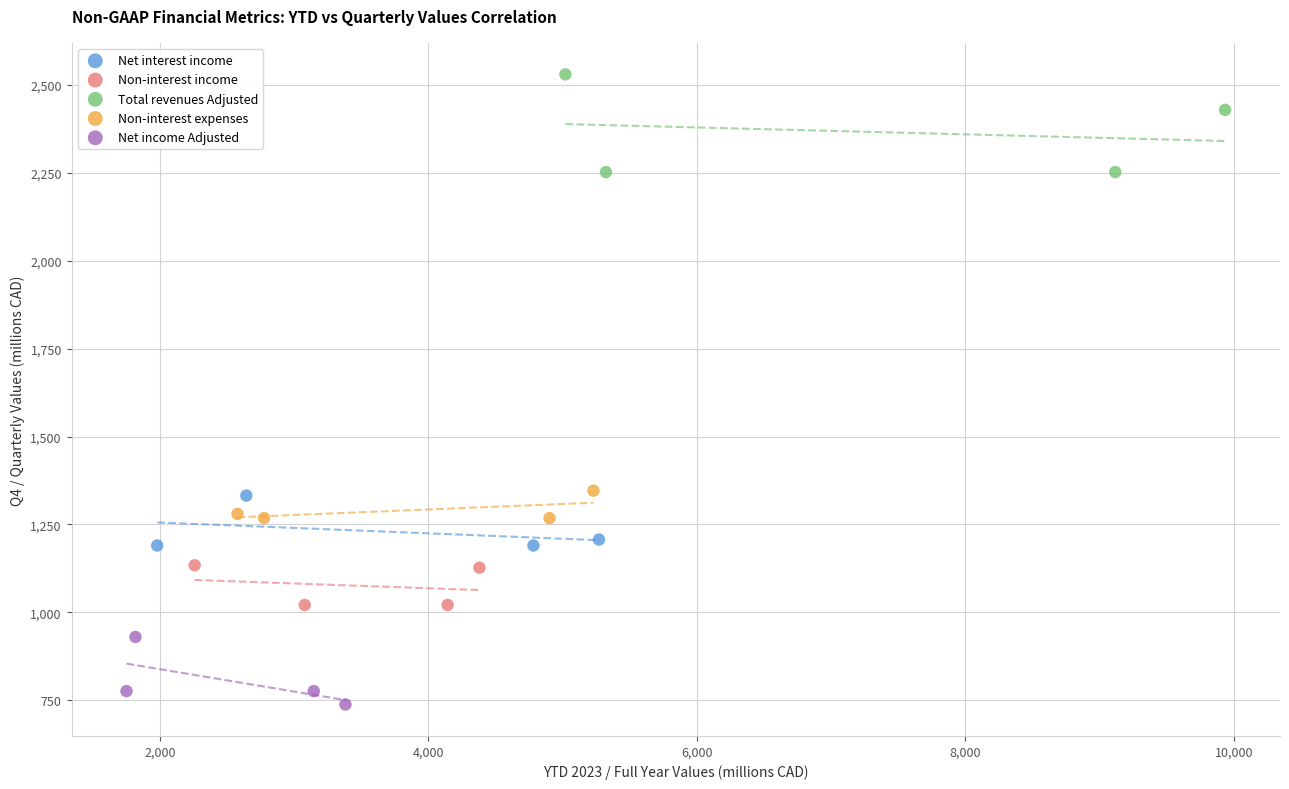

Which series has the widest spread of Y values?

Total revenues Adjusted